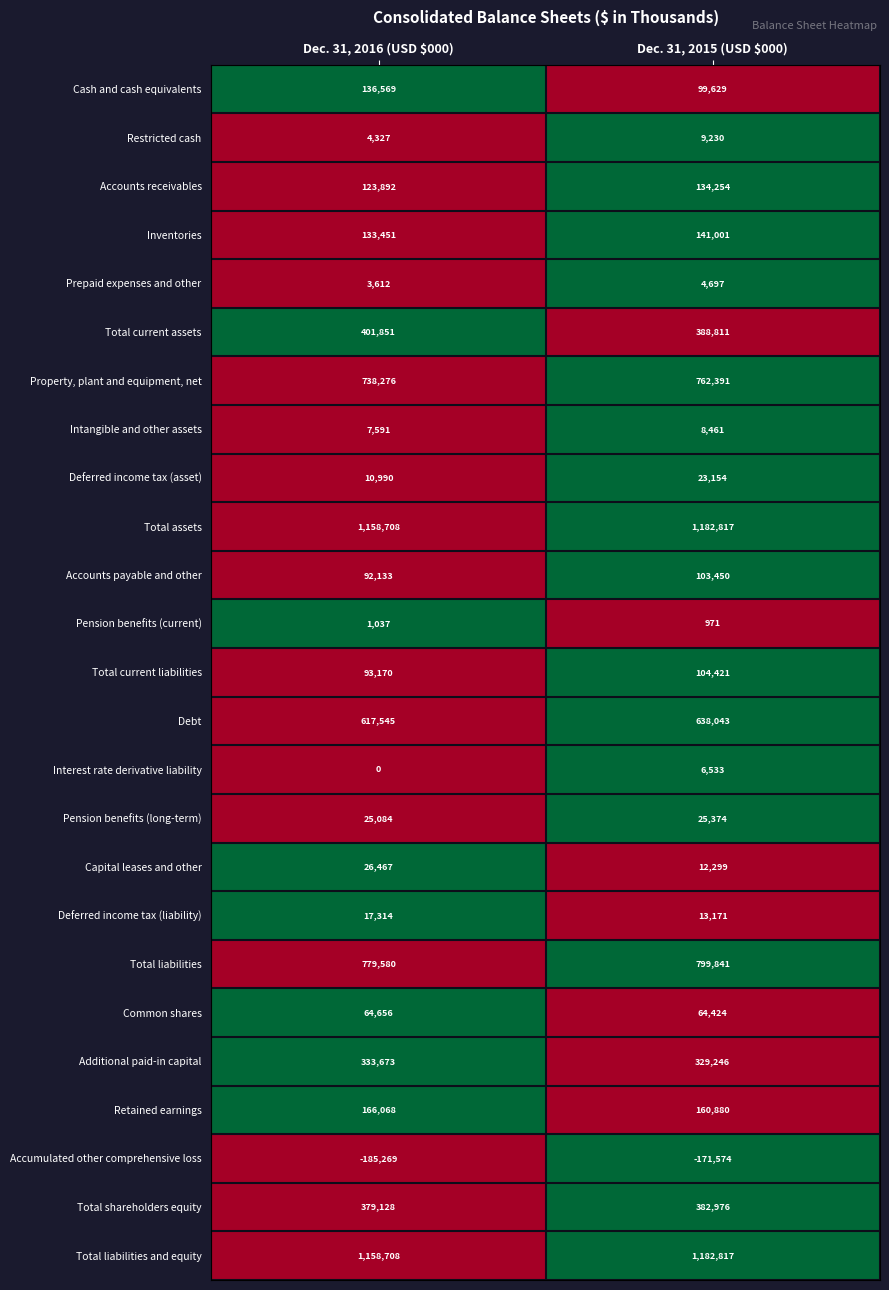

Which category has the highest value in the Prepaid expenses and other series?

Dec. 31, 2015 (USD $000)